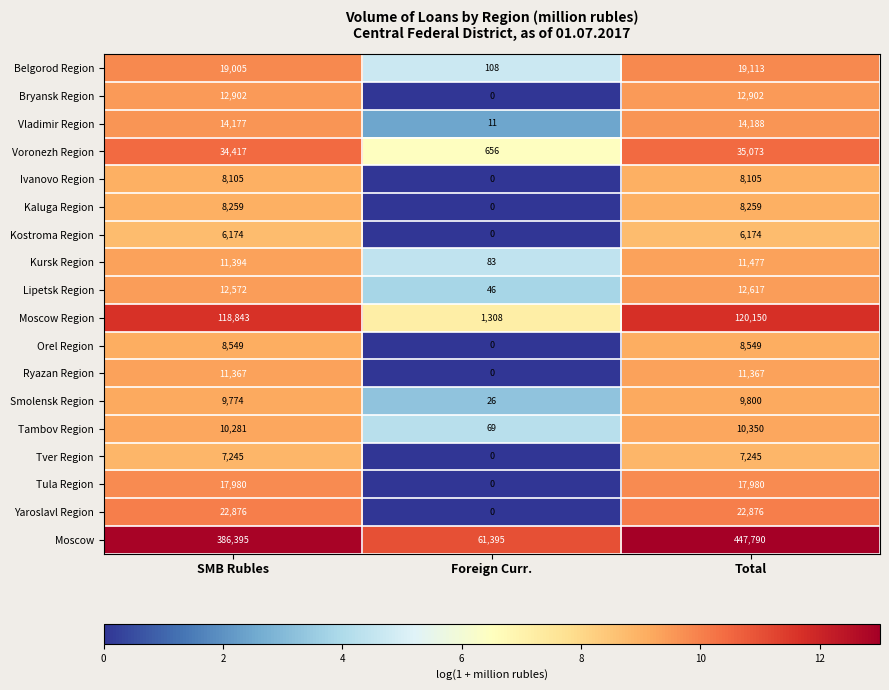

What is the difference between the maximum and second lowest values in the Smolensk Region series?

26